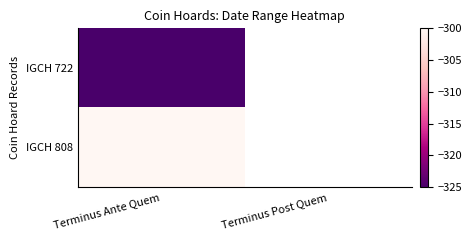

The IGCH 808 series shows -451.0 at Terminus Ante Quem. True or false?

False